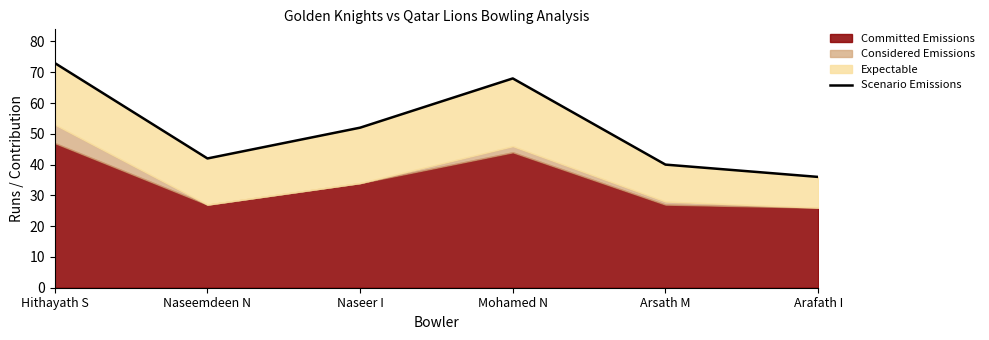

List the labels in order of value, smallest first.

Arafath I, Arsath M, Naseemdeen N, Naseer I, Mohamed N, Hithayath S